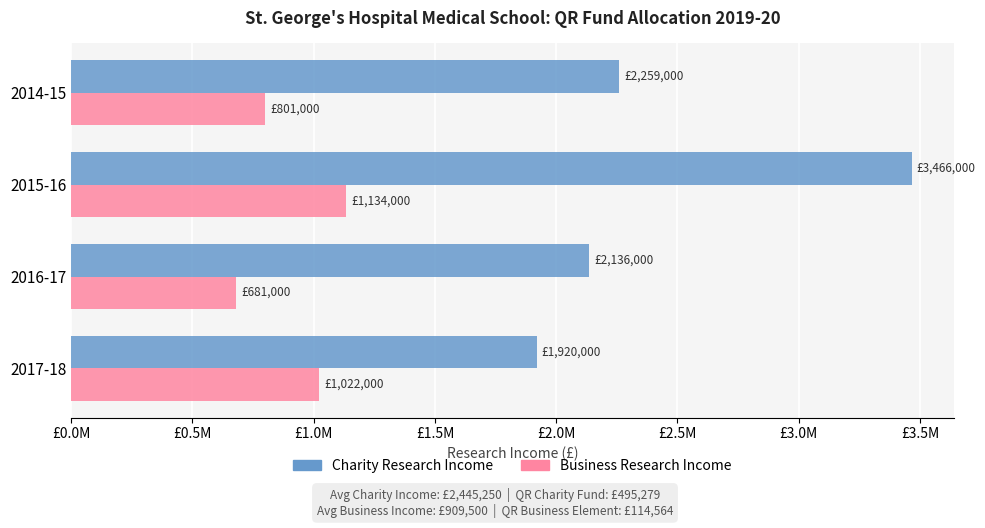

What are all the series names shown in the legend?

Charity Research Income, Business Research Income